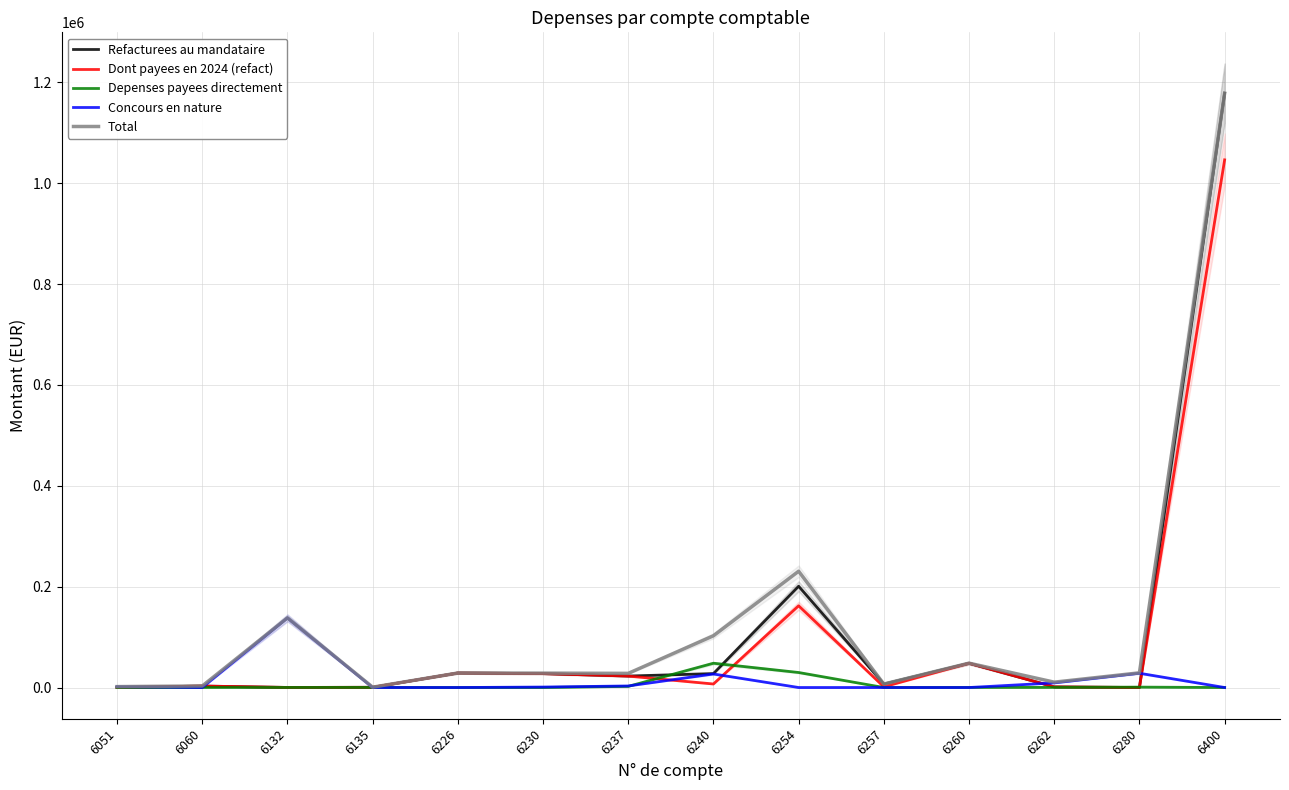

What is the value of the Depenses payees directement point at the 11th from the left?

206.0